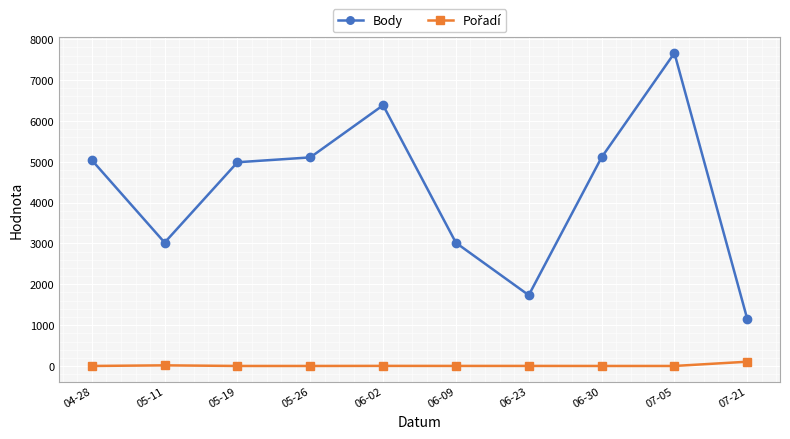

Which series changed the most between 06-23 and 06-30?

Body